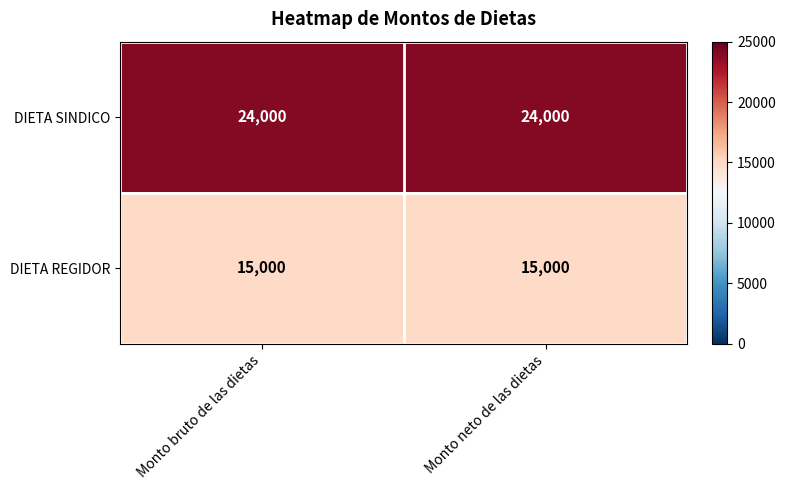

What is the average value of the DIETA SINDICO series?

24000